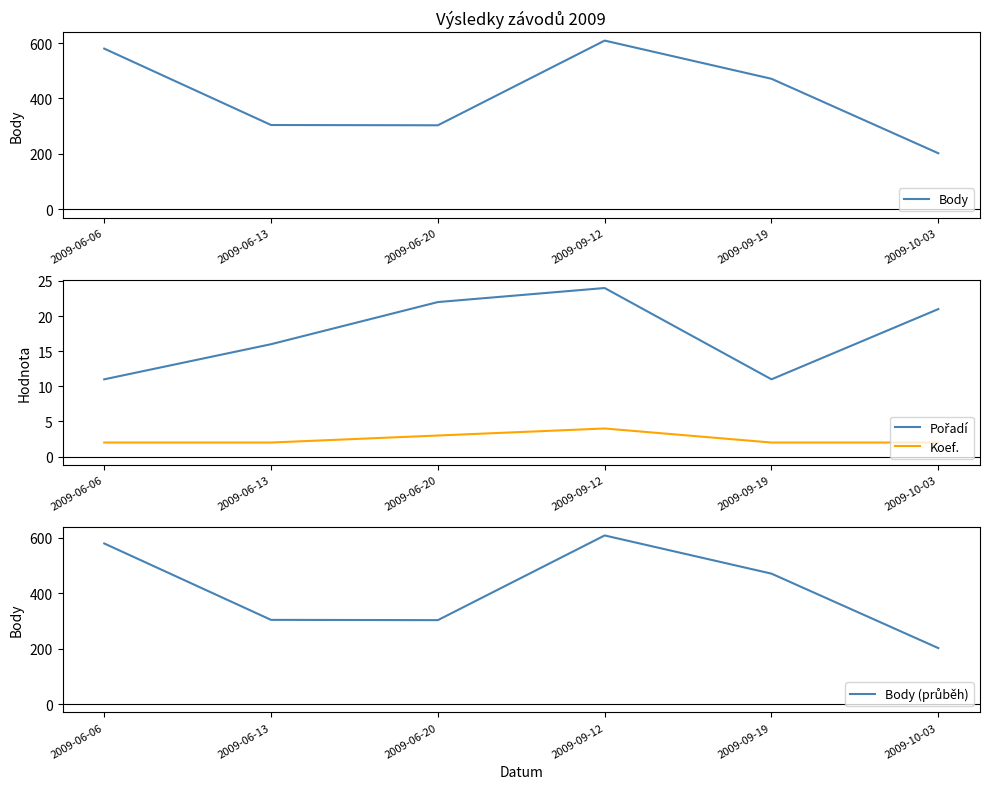

What are all the series names shown in the legend?

Body, Pořadí, Koef., Body (průběh)